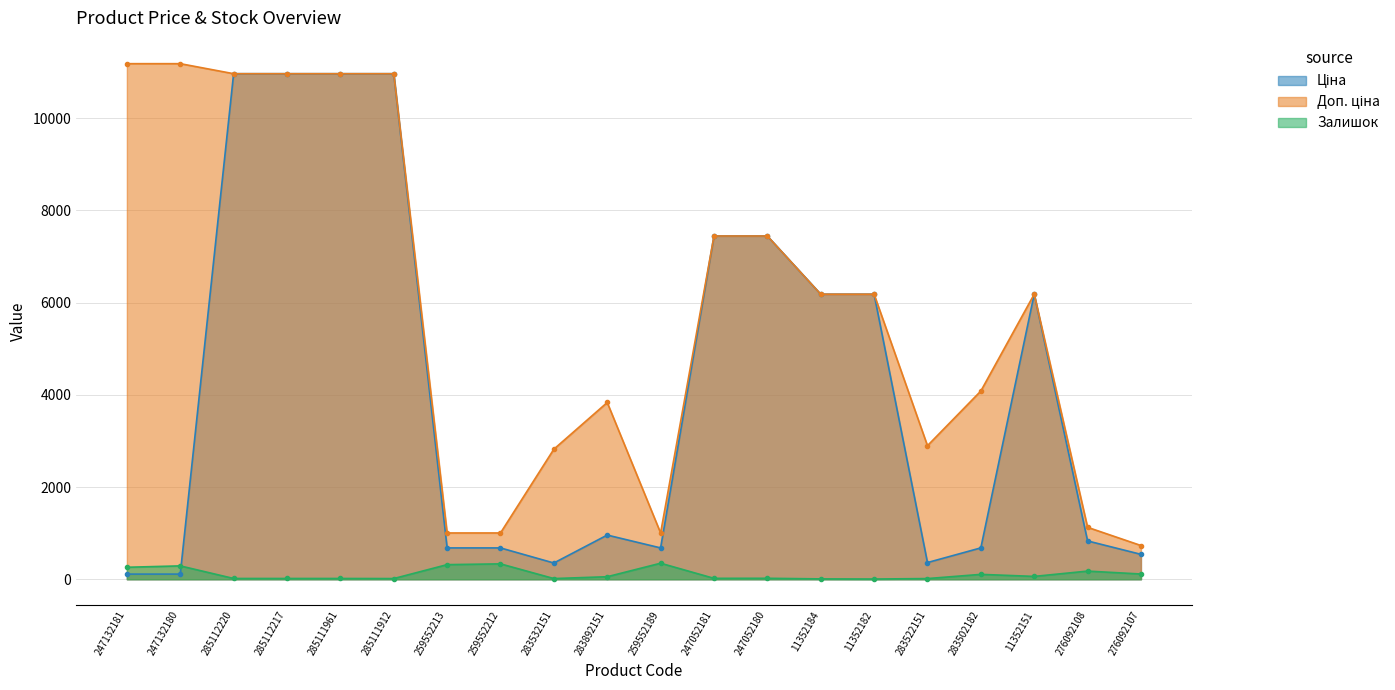

At which label does Ціна first exceed 958?

285112220